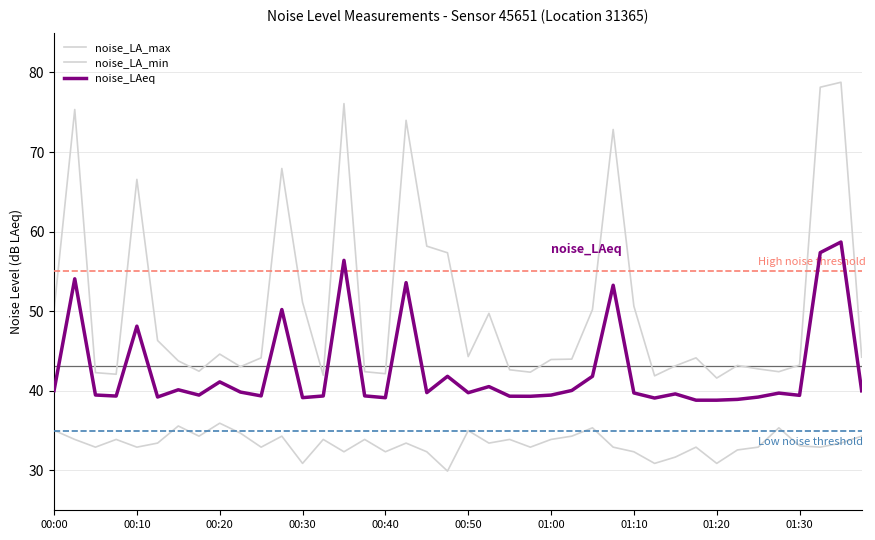

How many lines are shown in the chart?

3